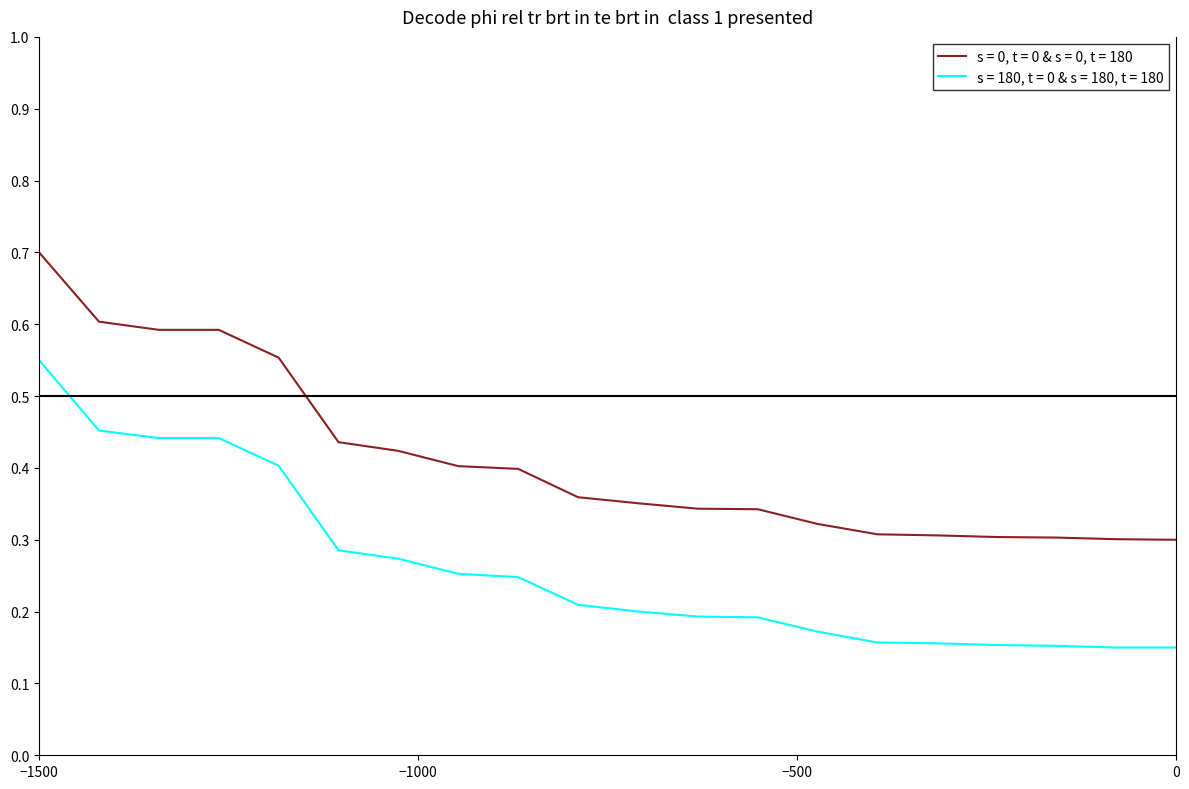

What is the greatest value displayed?

0.7